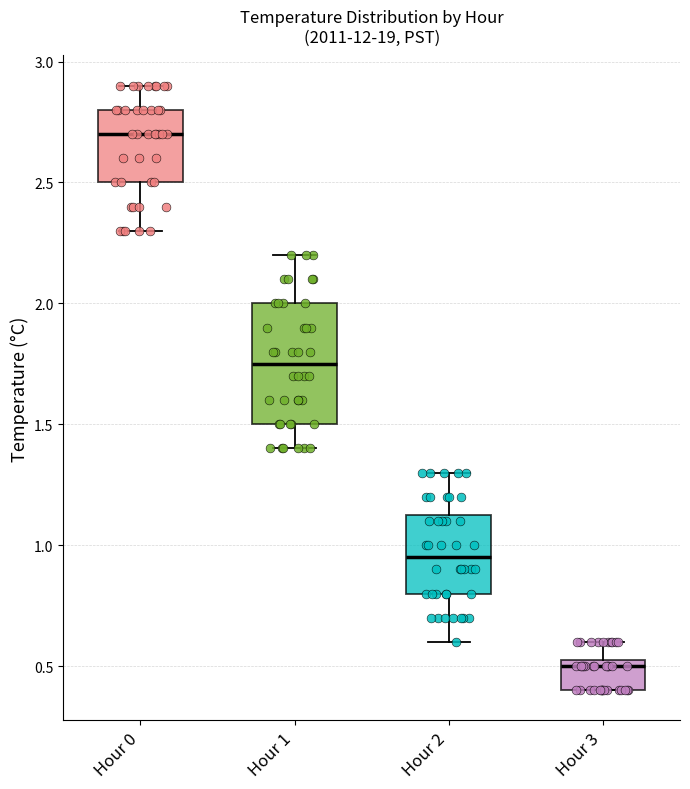

Which box has the highest median line?

Hour 0